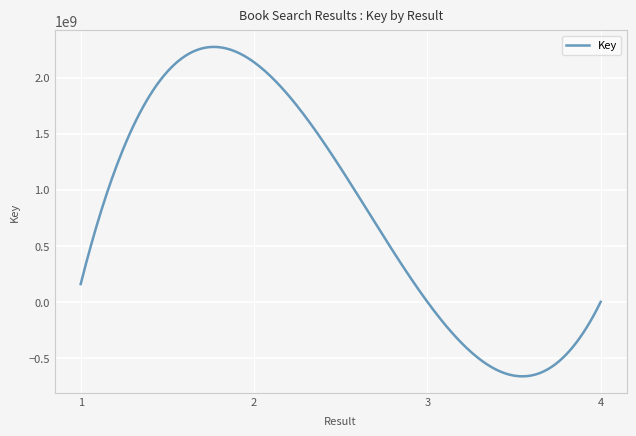

How many interior local peaks (higher than both neighbors) does the data have?

1